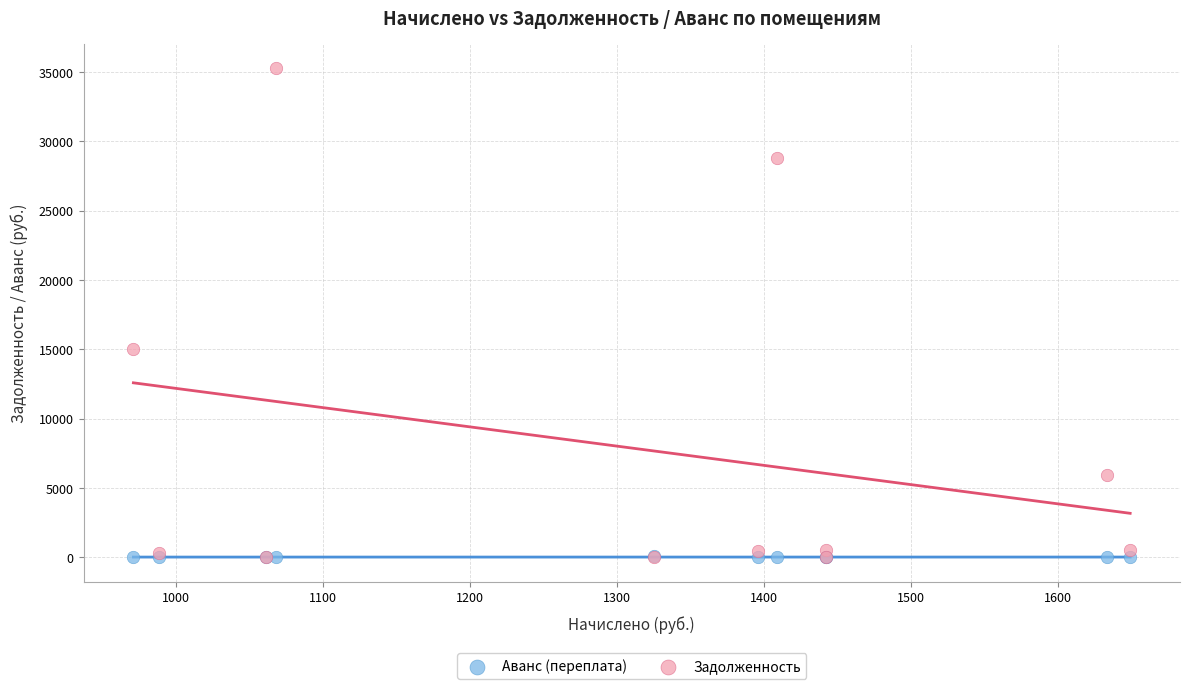

Across all series, what Y value is closest to 17641?

15014.8